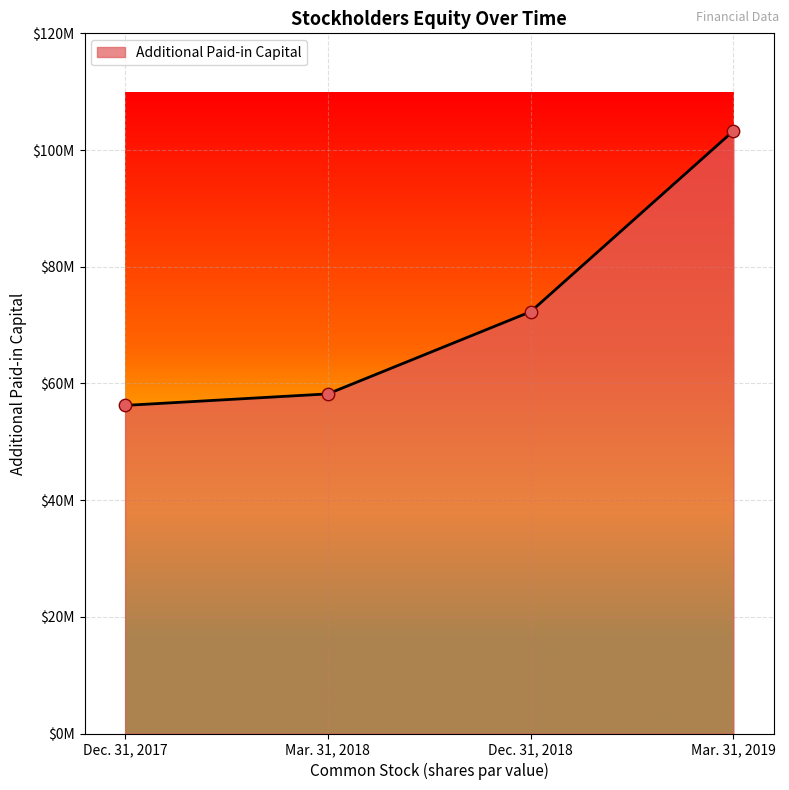

Is this an area chart (filled region under the line)?

Yes